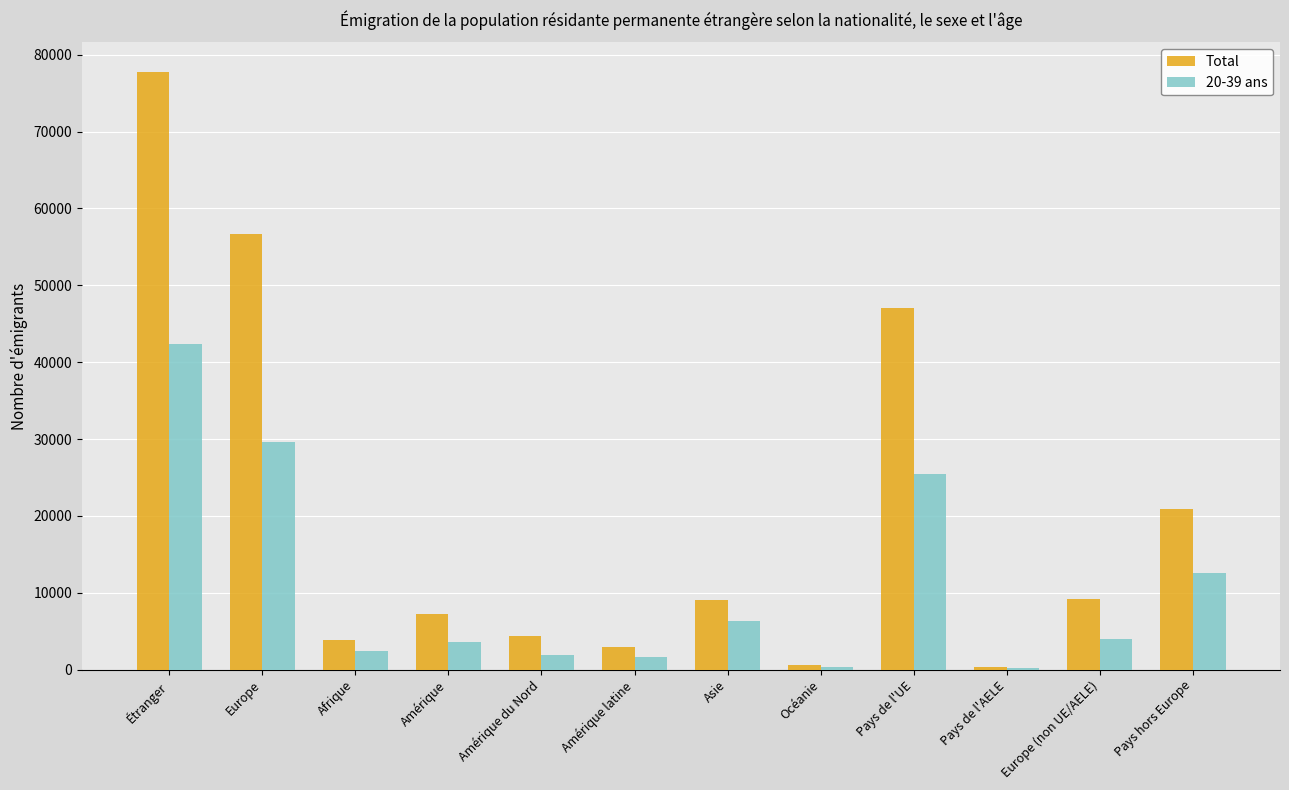

What is the approximate value of 20-39 ans at Pays de l'AELE?

193